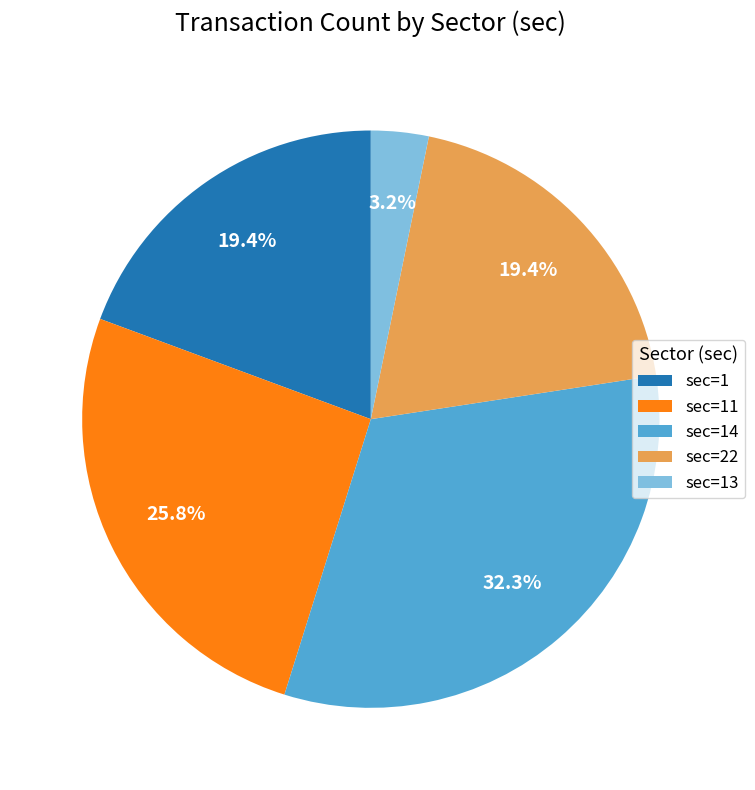

Does sec=11 account for over 50% of the chart?

No